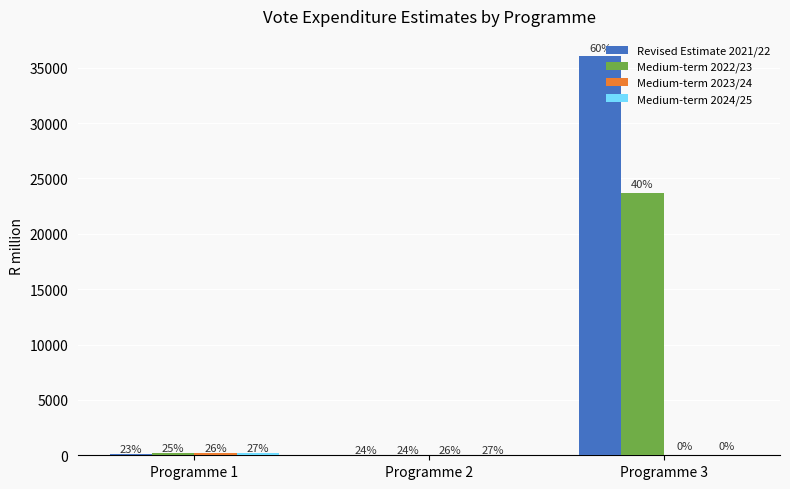

Is it true that Medium-term 2024/25 equals 27.8 at Programme 2?

False